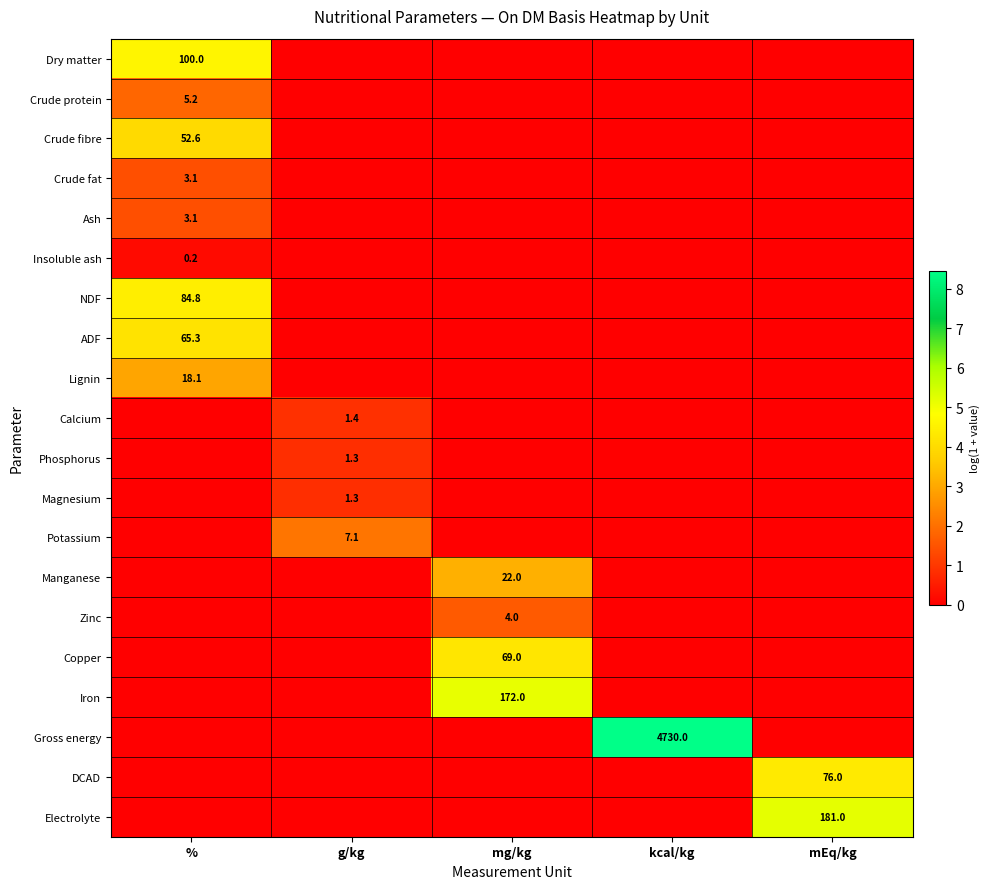

Is it true that Crude fat equals 3.1 at %?

True